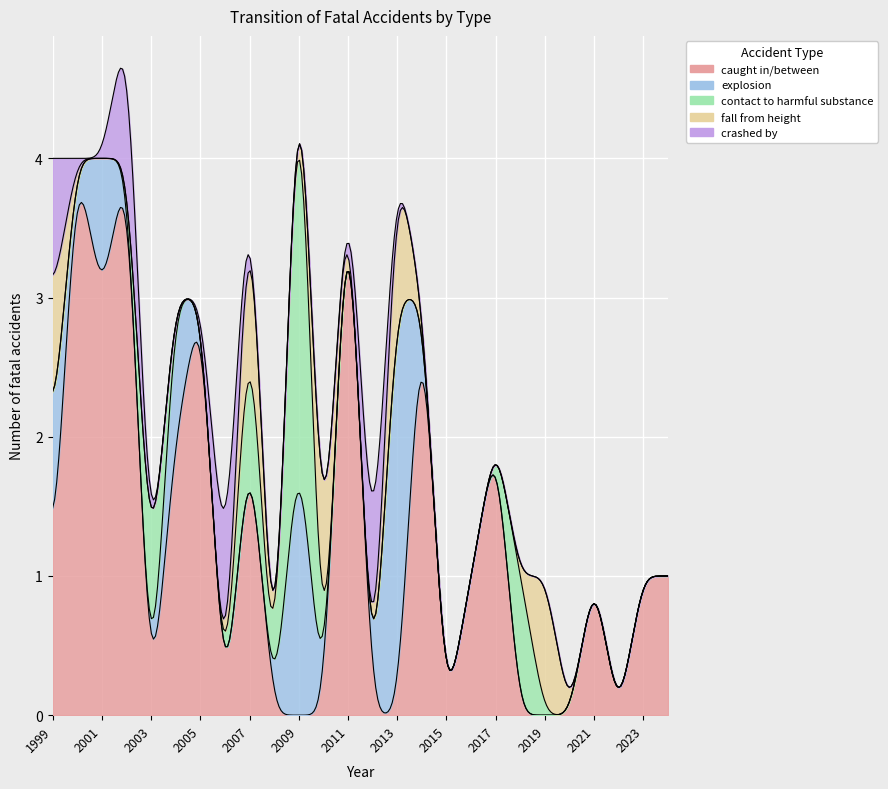

How many interior local peaks does the explosion series have?

4